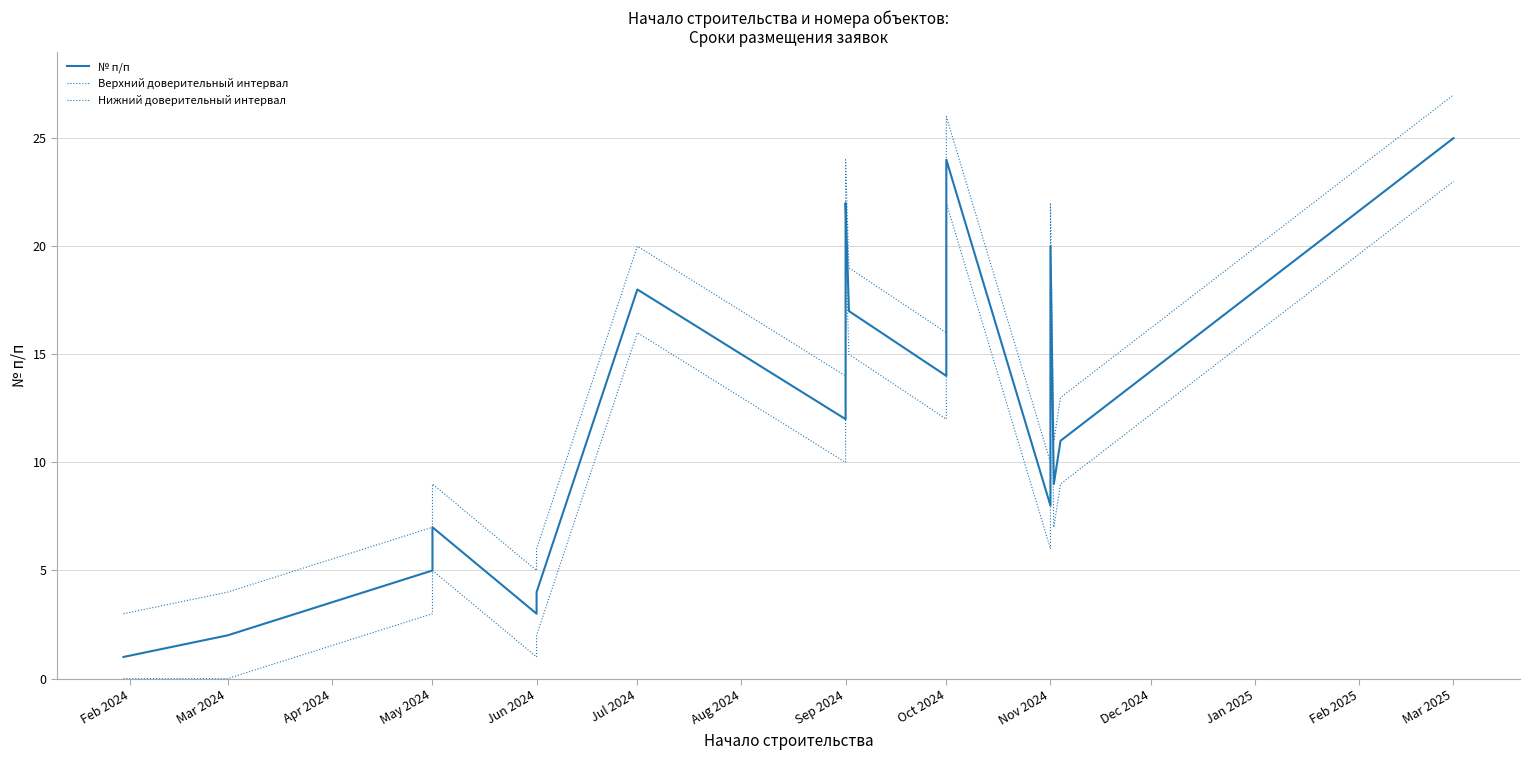

What is the label of the 4th point from the left?

May 2024